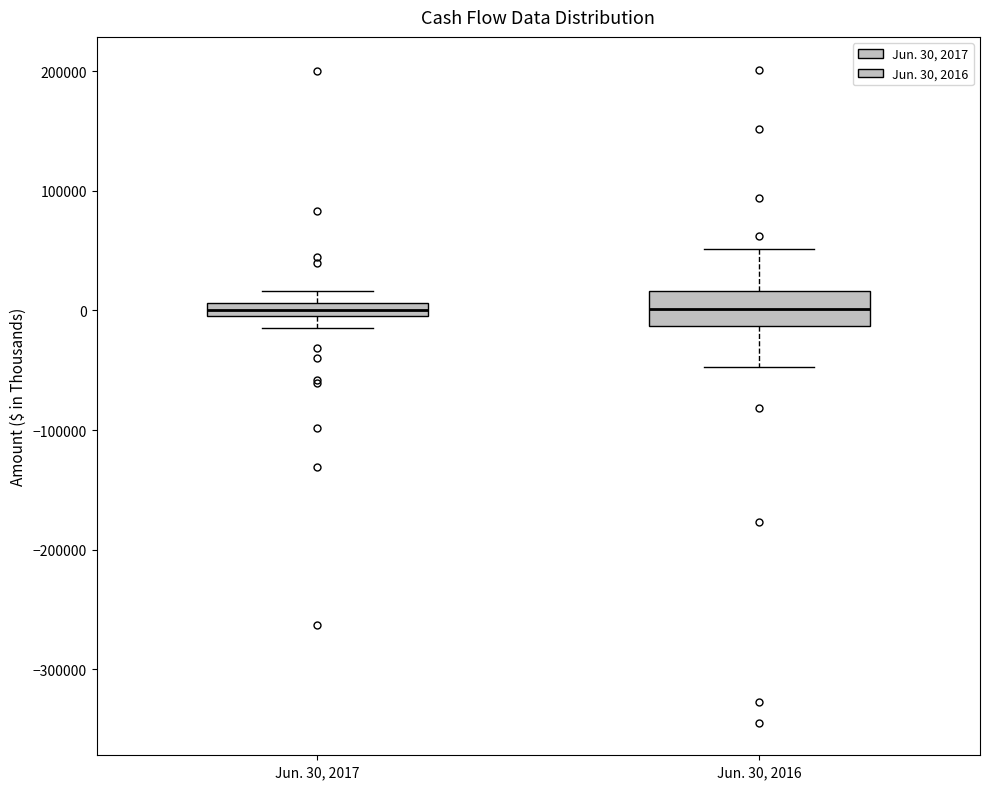

Where does the lower whisker of the box for Jun. 30, 2017 end on the y-axis? The values are not printed on the chart, so give them approximately, as read against the axis.

-10000